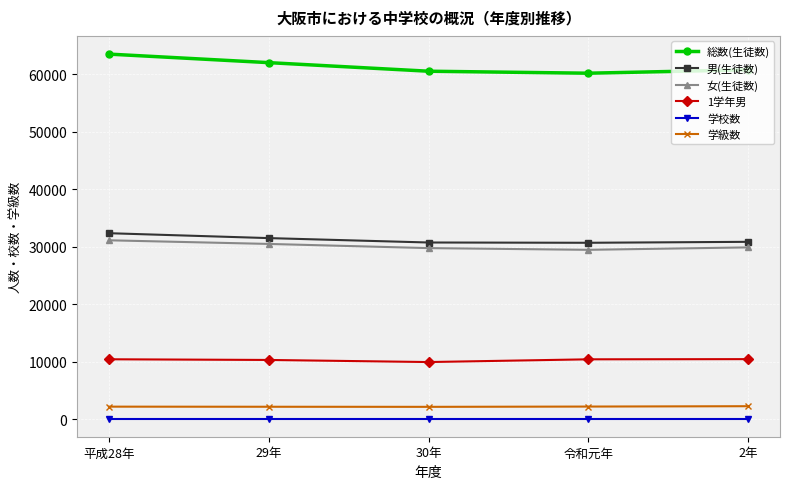

What is the greatest value displayed?

63466